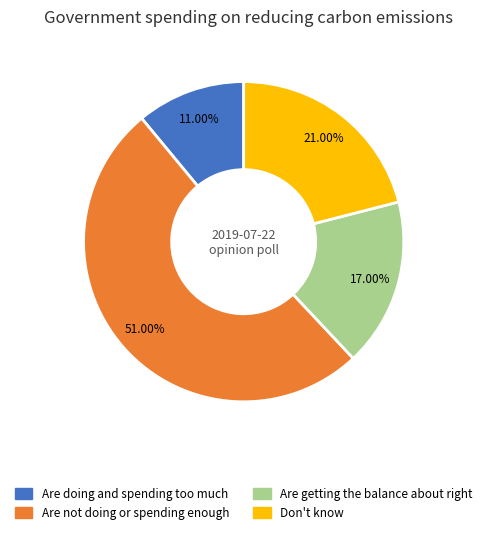

What percentage do Don't know and Are doing and spending too much together represent?

32.0%